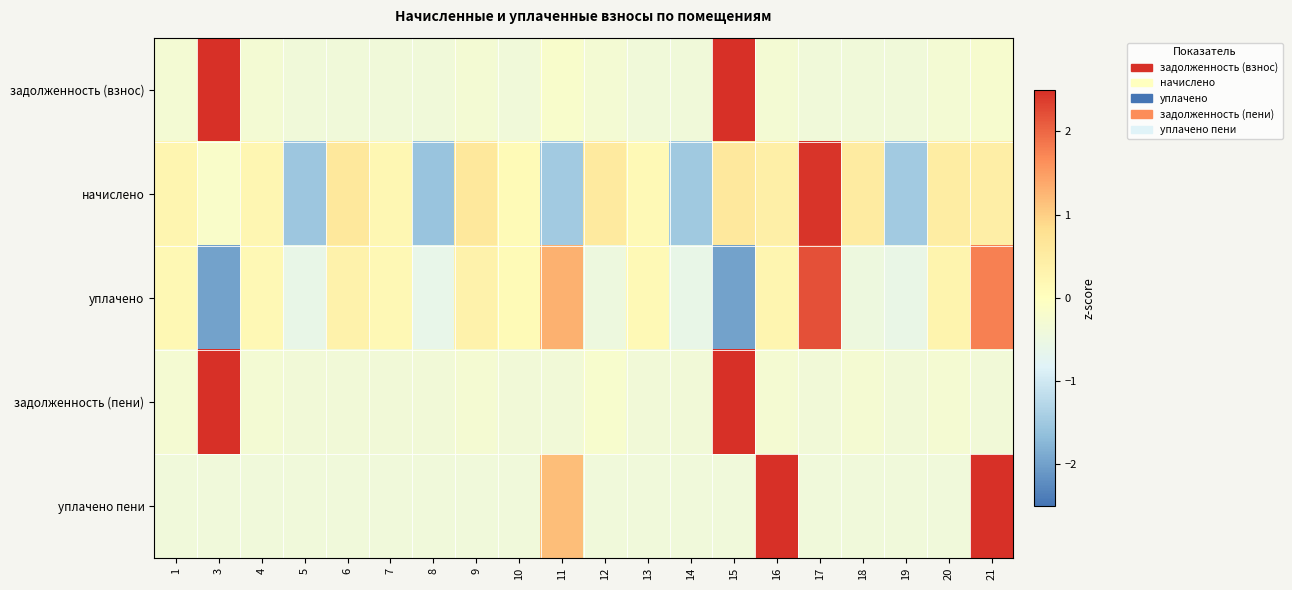

What is the spread (max minus min) of values at 15?

5.3